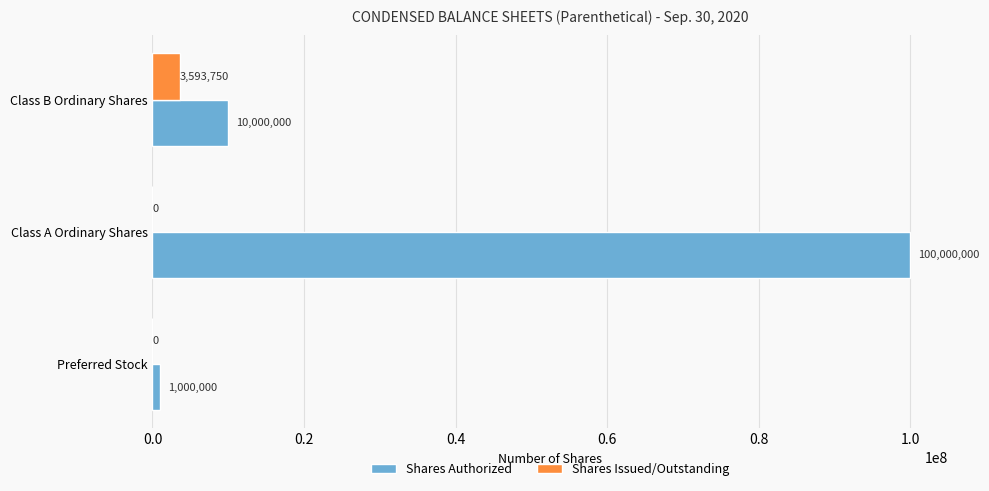

What is the sum of all Shares Authorized values?

111000000